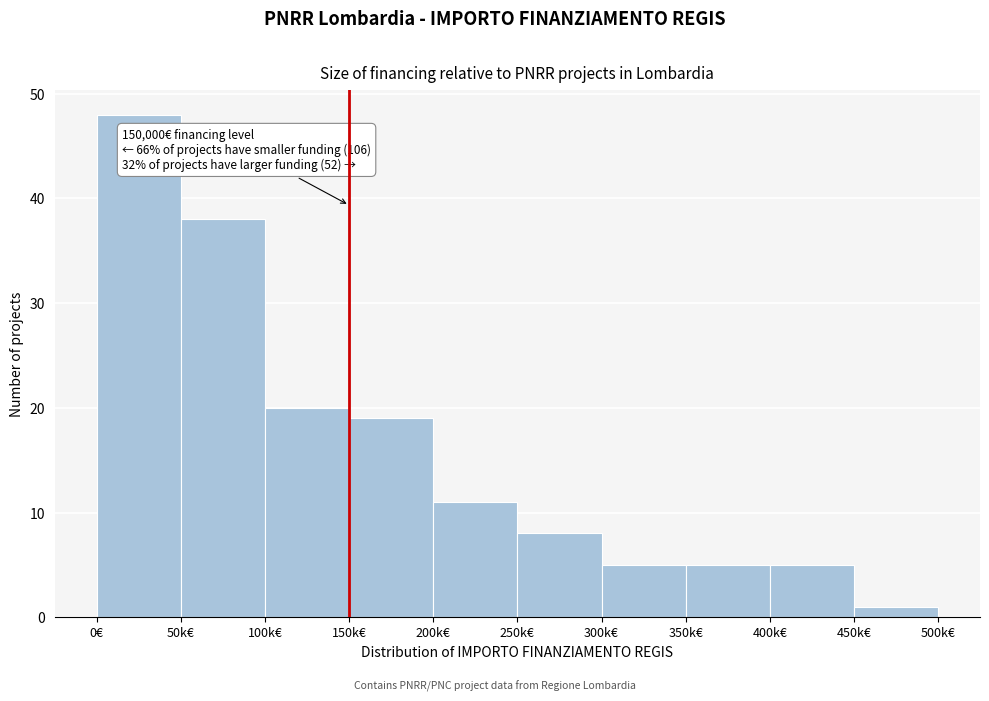

Reading right to left, extract all data points from this chart.

450k€=1	400k€=5	350k€=5	300k€=5	250k€=8	200k€=11	150k€=19	100k€=20	50k€=38	0€=48